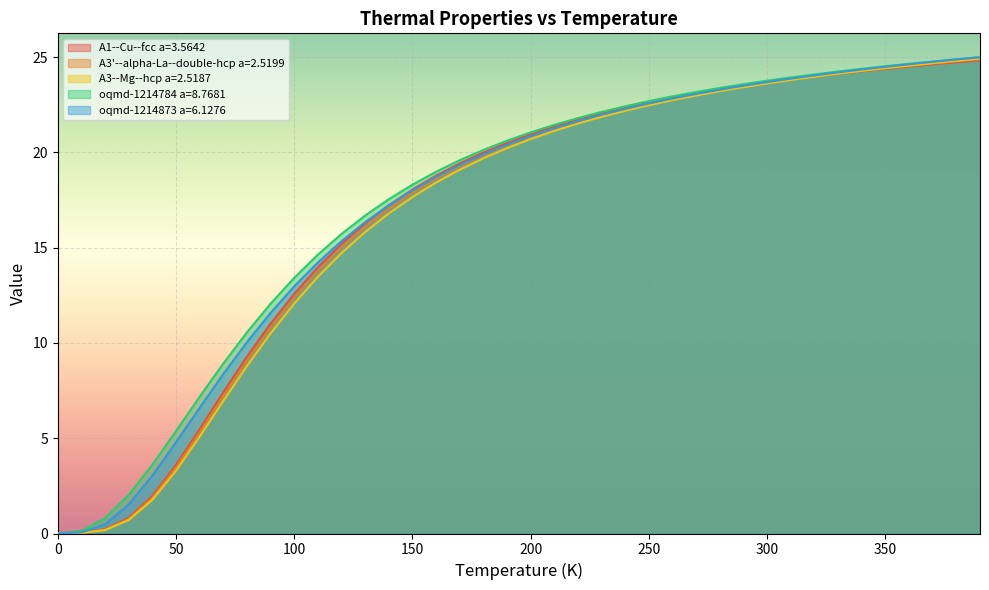

How many data points does each series have?

40